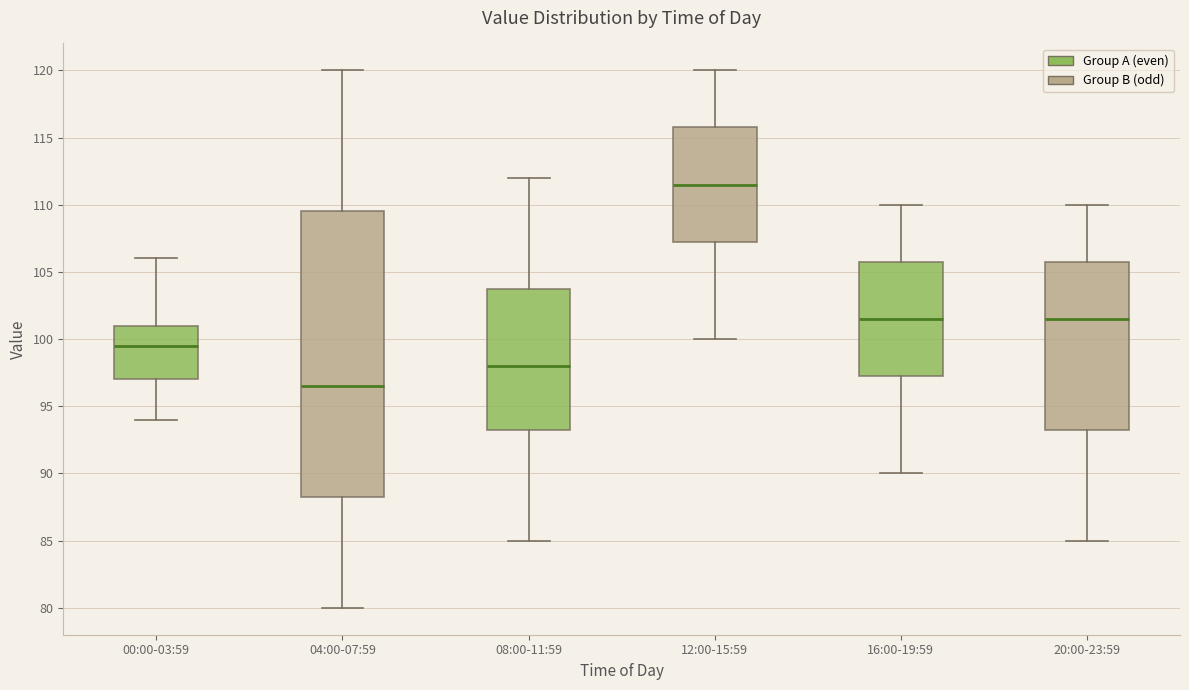

Comparing the boxes themselves (not the whiskers), which one is the tallest?

04:00-07:59